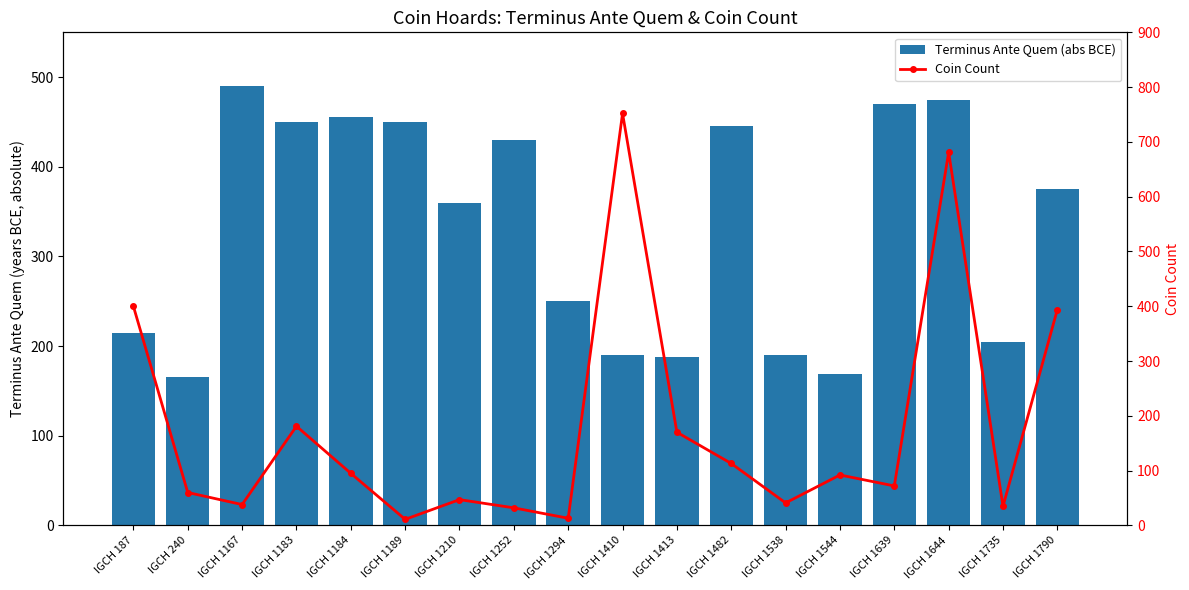

The value of Terminus Ante Quem (abs BCE) at IGCH 1735 is 205. True or false?

True